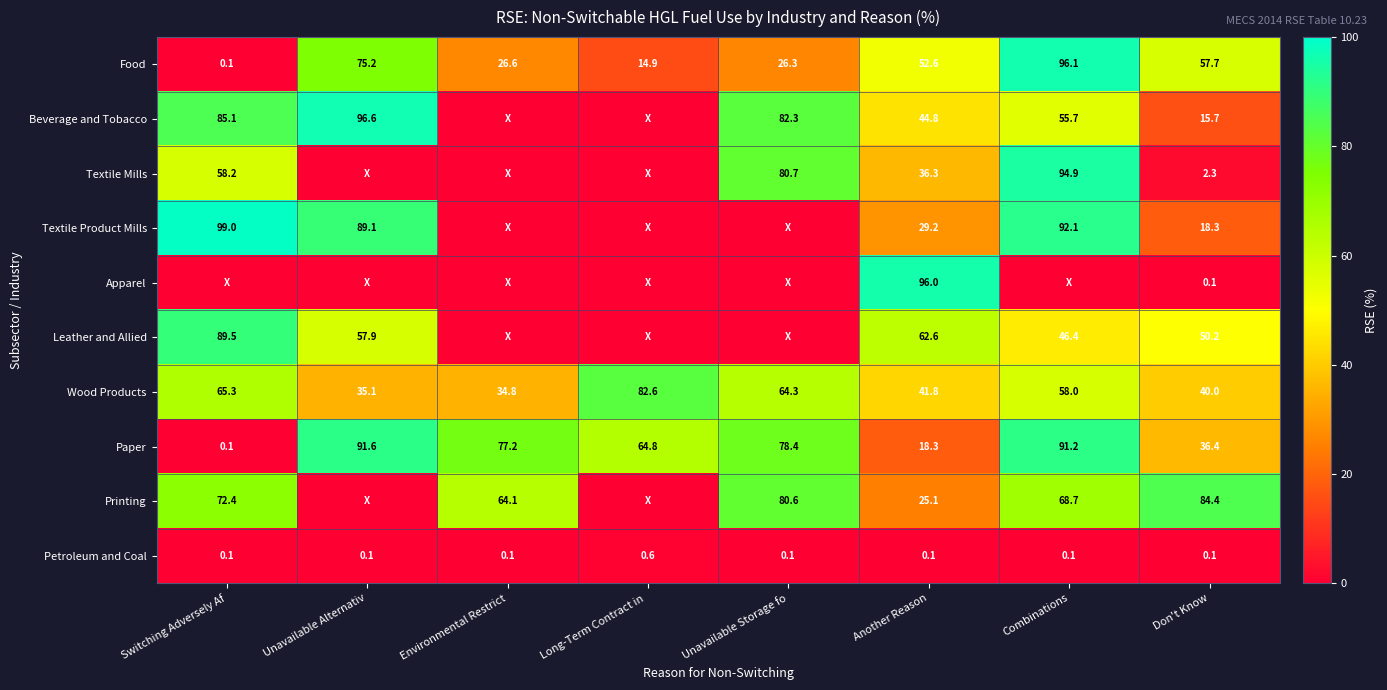

What is the spread (max minus min) of values at Don't Know?

84.3